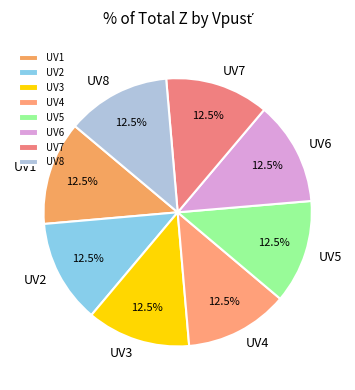

The UV5 slice represents 1% of the pie. True or false?

False